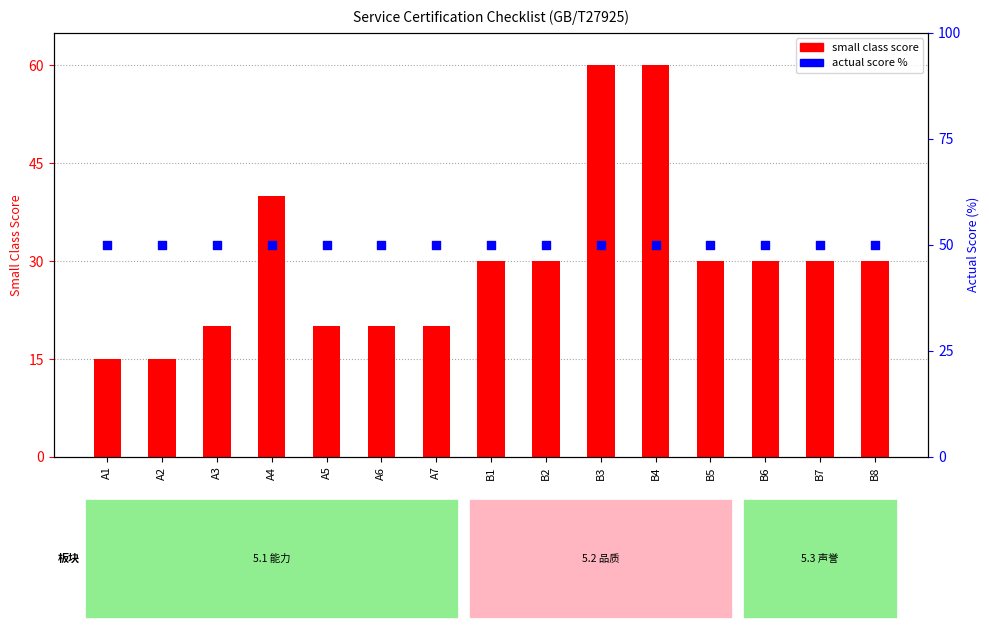

Which series reaches the maximum Y coordinate?

small class score